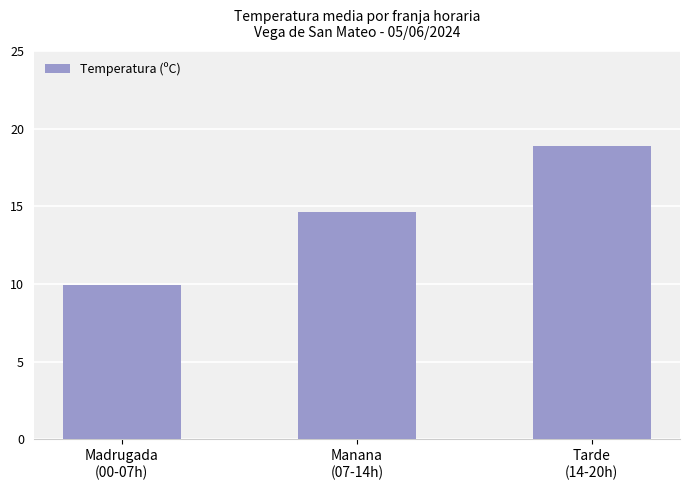

What is the average value?

14.5